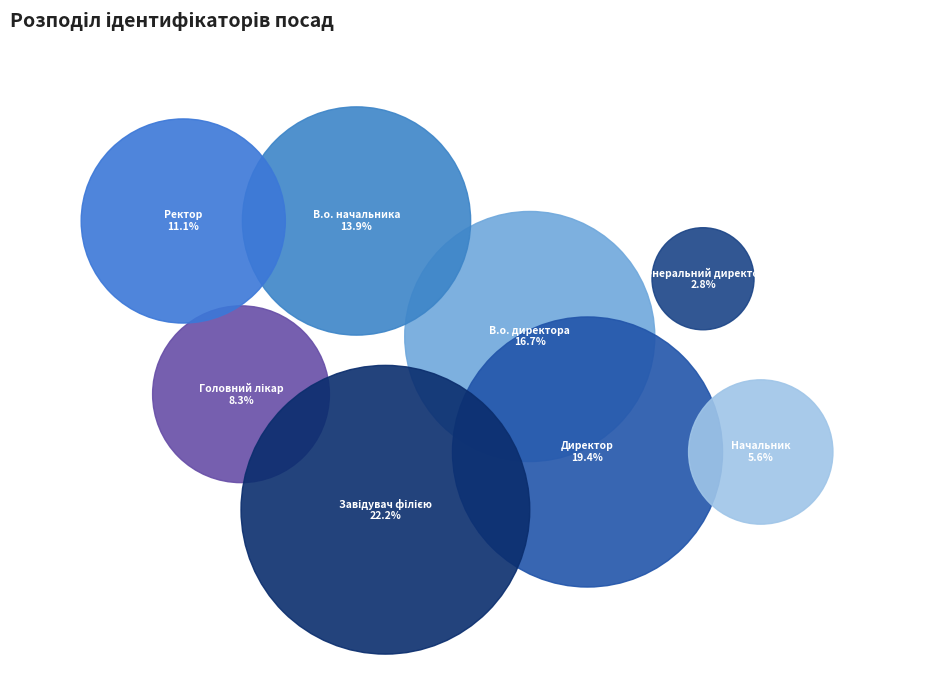

What is the total percentage of Директор and Ректор?

30.6%